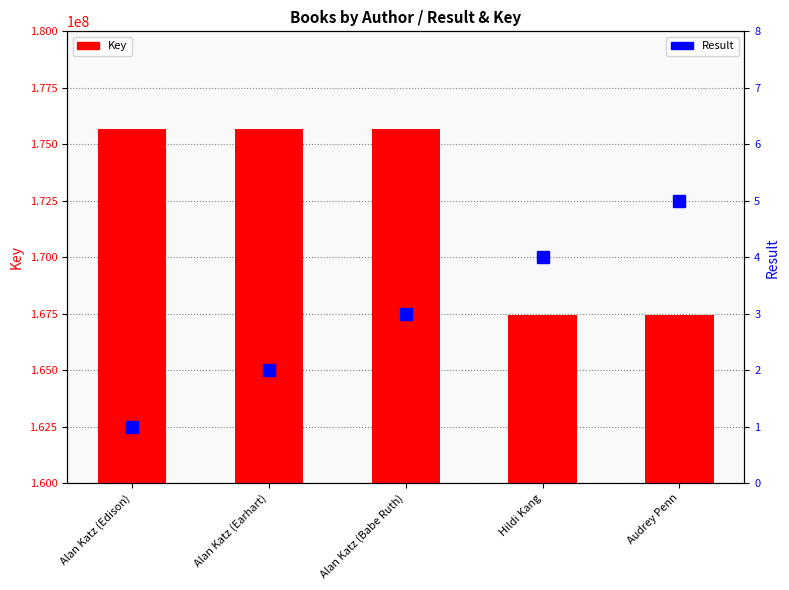

What is the difference between the highest and lowest values at Hildi Kang?

167442517